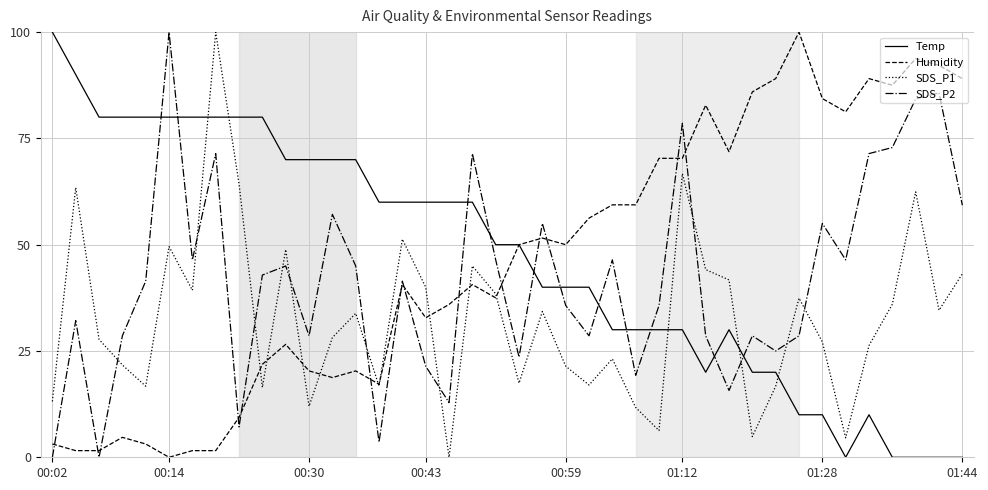

True or false: Temp and SDS_P1 intersect in this chart.

True